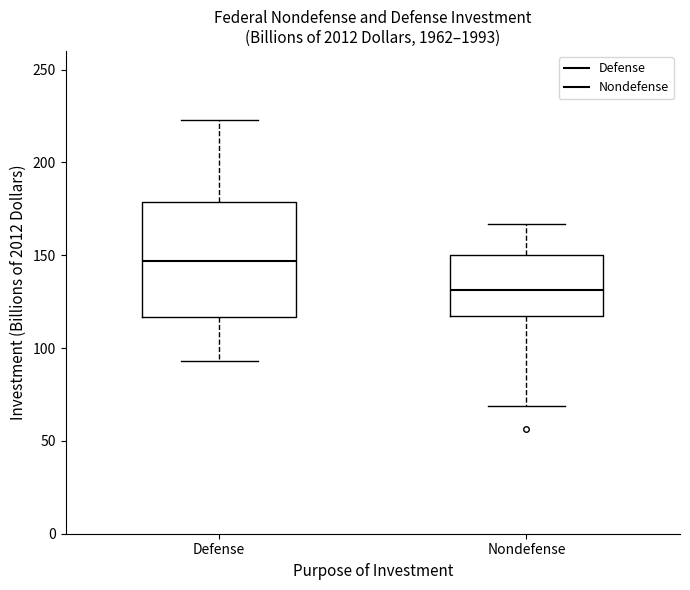

Which box has the highest median line?

Defense